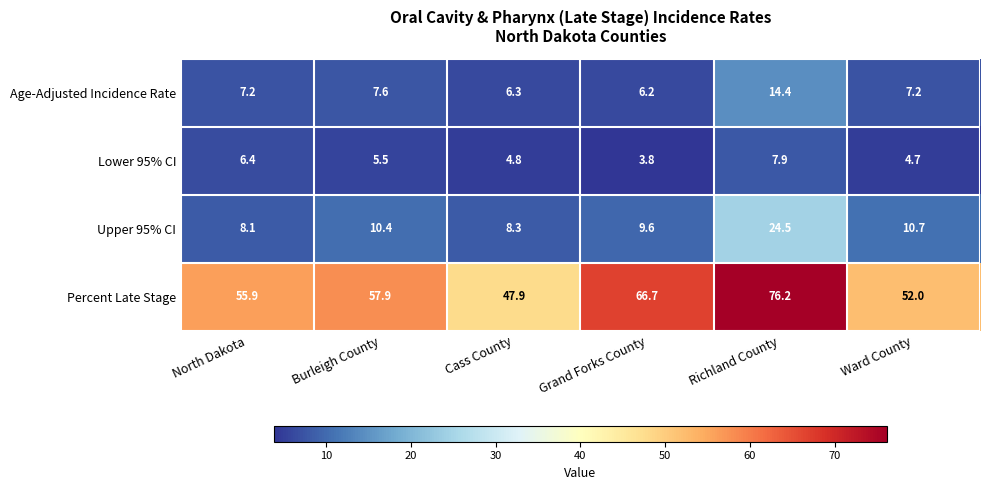

How many data points in Lower 95% CI are above 5?

3